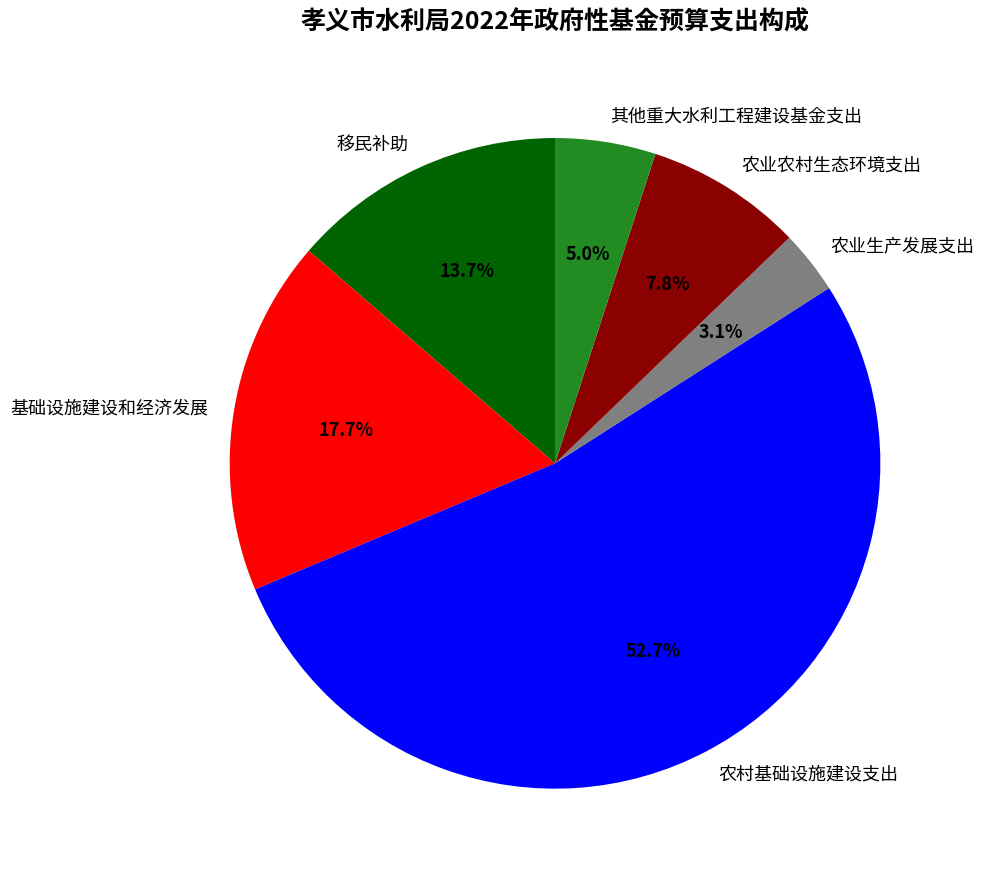

How many slices are in this pie chart?

6